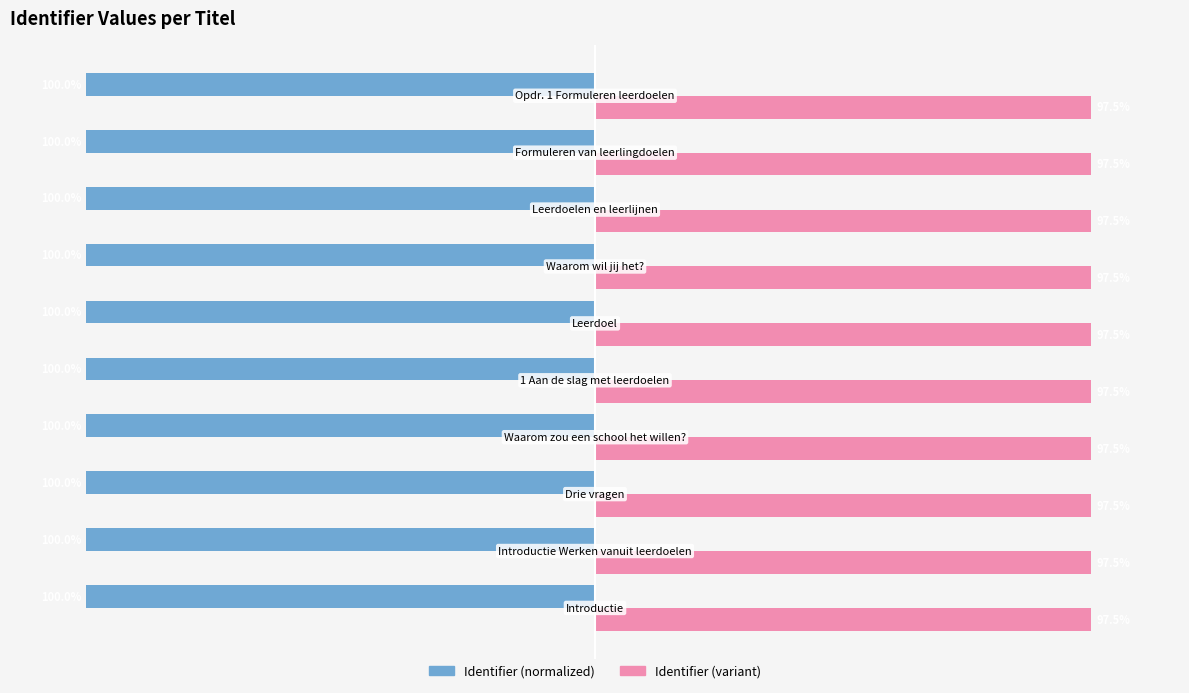

Which series has the largest total across all categories?

Identifier (variant)